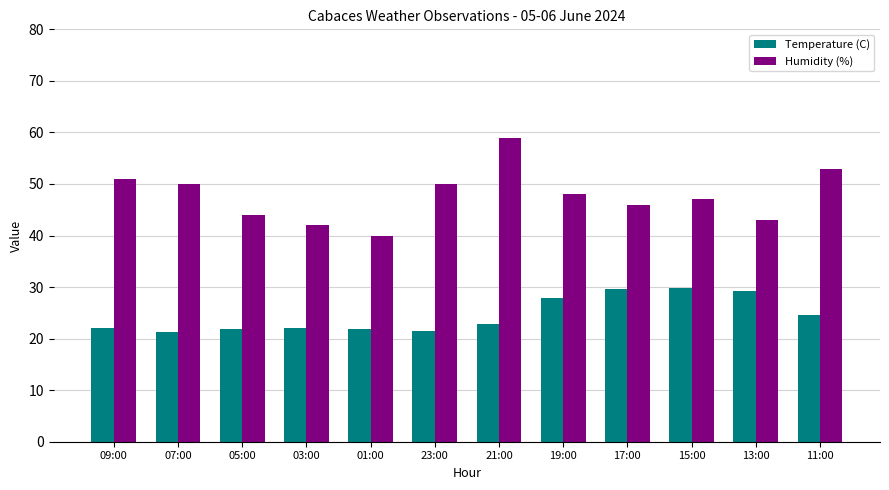

Where is Temperature (C) nearest to the value 25?

11:00